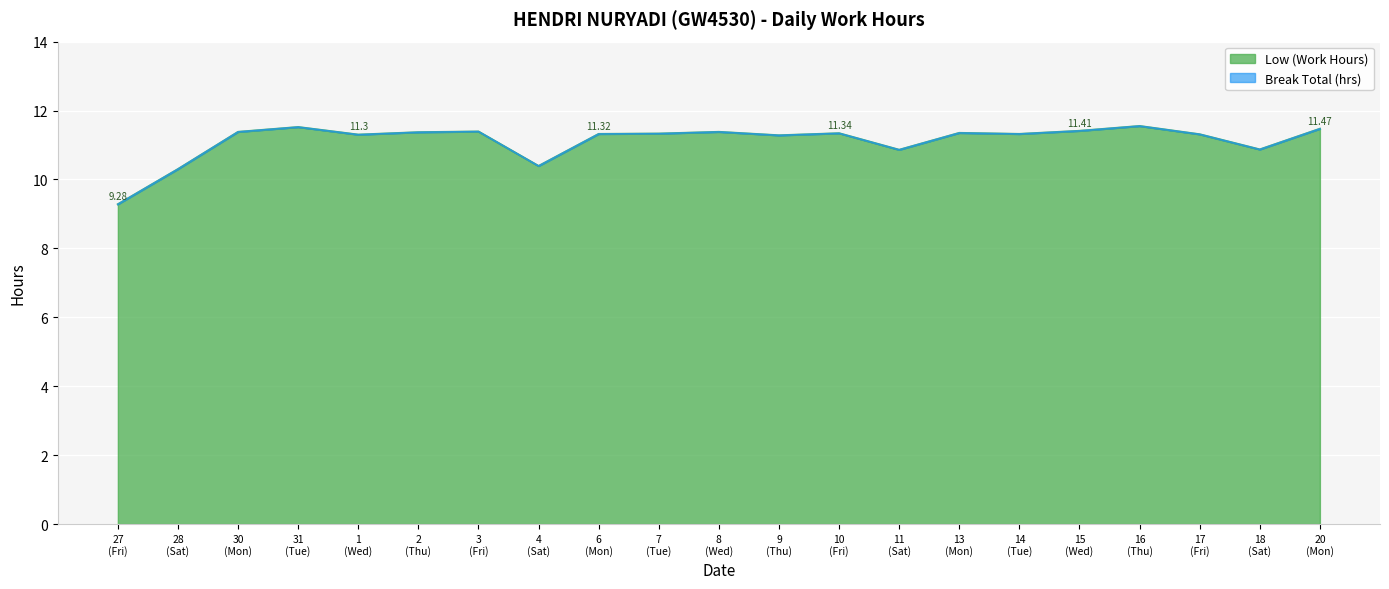

What is the minimum value shown in the chart?

9.3